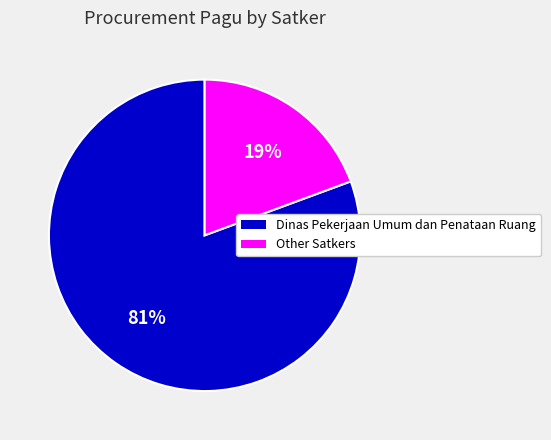

Combined, do Dinas Pekerjaan Umum dan Penataan Ruang and Other Satkers account for over 50%?

Yes